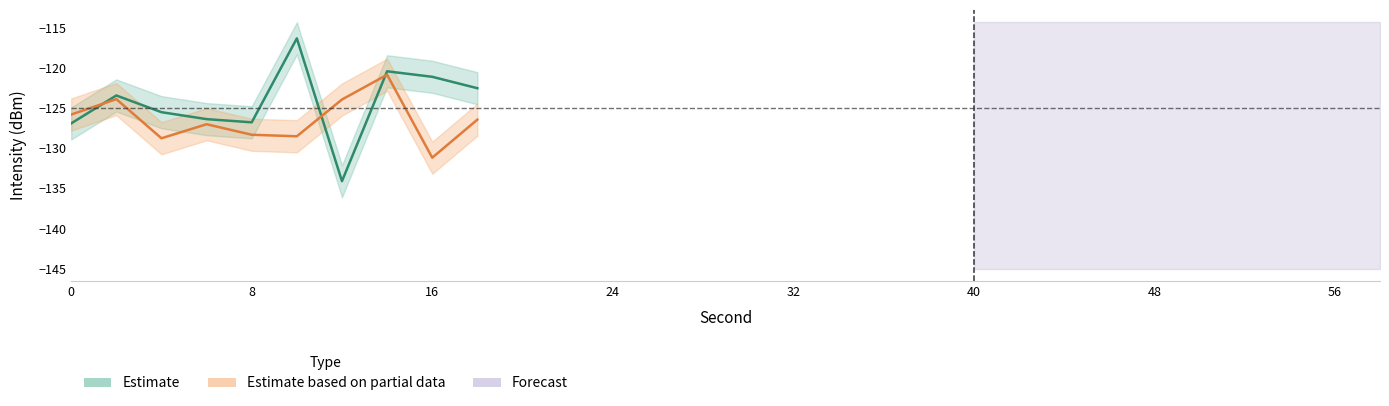

Does the chart display data point markers on the line(s)?

No